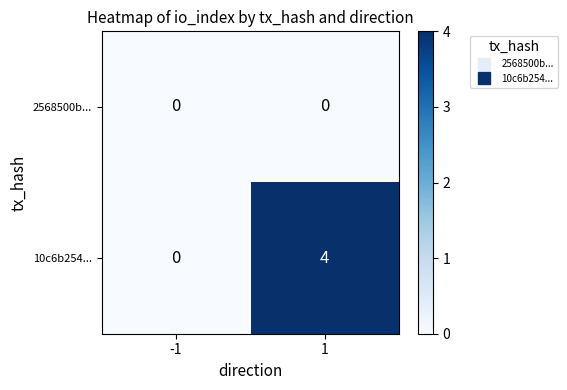

Rank the series by their maximum value, from lowest to highest.

2568500b..., 10c6b254...